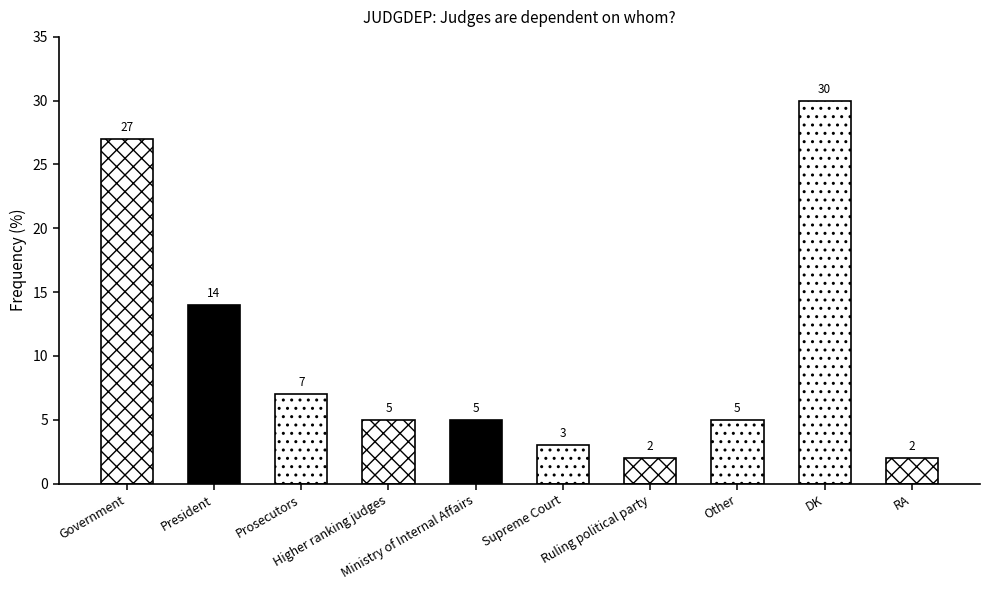

List the labels in order of value, largest first.

DK, Government, President, Prosecutors, Higher ranking judges, Ministry of Internal Affairs, Other, Supreme Court, Ruling political party, RA